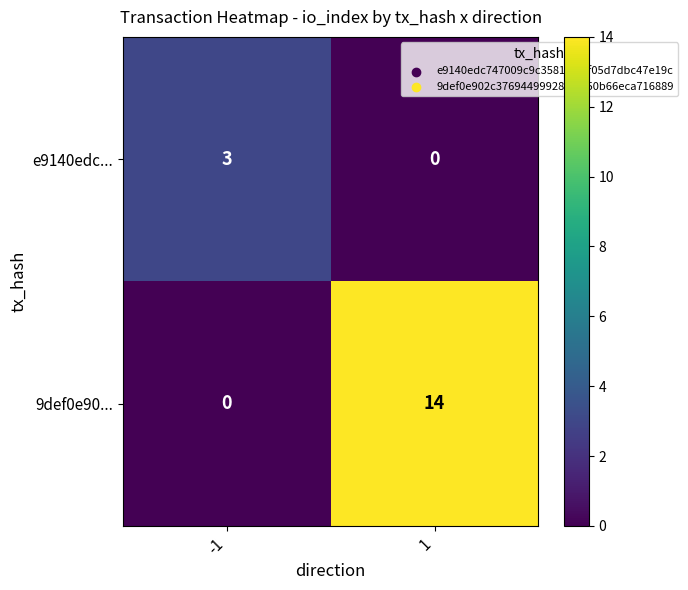

What is the total value across all series at -1?

3